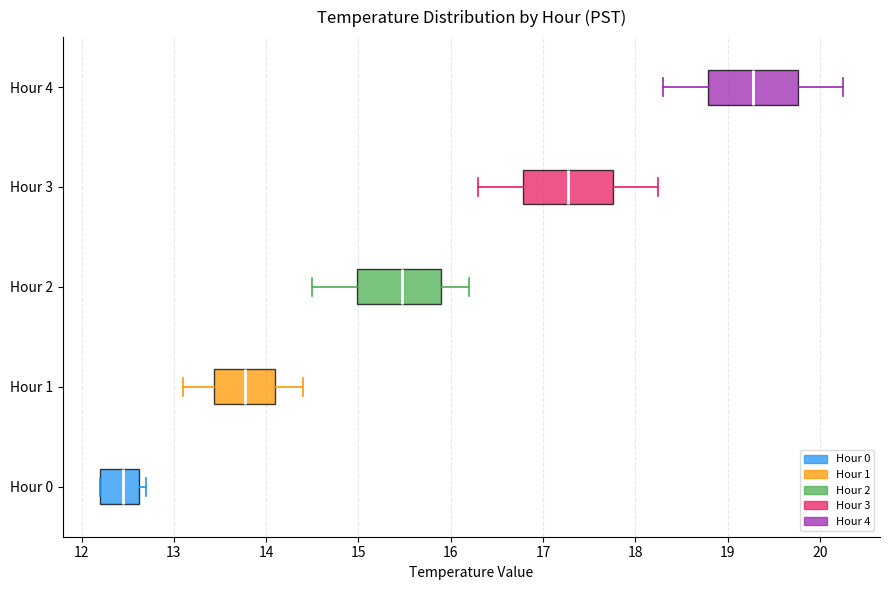

Reading bottom to top, transcribe this box plot: for each box, give where its median line is, the range the box spans, and where its two whiskers end, as read against the x-axis. The values are not printed on the chart, so give them approximately, as read against the axis.

Hour 0: median 12.5, box 12.2 to 12.6, whiskers 12.2 to 12.7
Hour 1: median 13.8, box 13.4 to 14.1, whiskers 13.1 to 14.4
Hour 2: median 15.5, box 15.0 to 15.9, whiskers 14.5 to 16.2
Hour 3: median 17.3, box 16.8 to 17.8, whiskers 16.3 to 18.3
Hour 4: median 19.3, box 18.8 to 19.8, whiskers 18.3 to 20.3